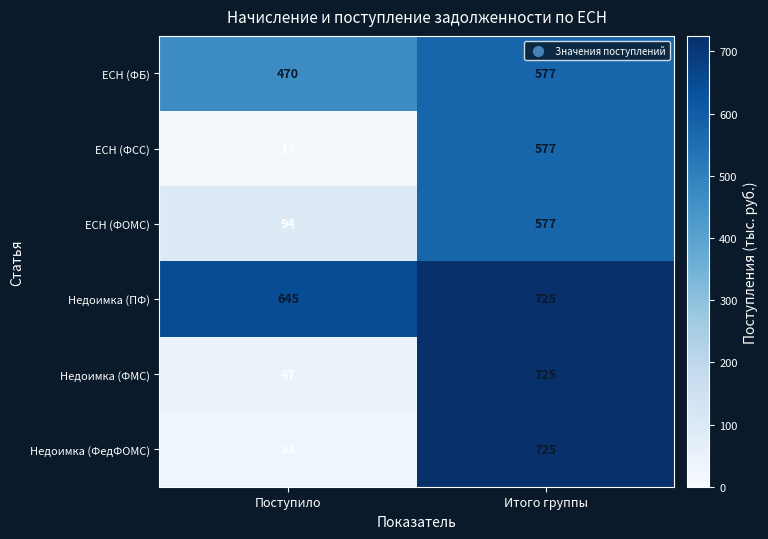

Which series changed the most between Поступило and Итого группы?

Недоимка (ФедФОМС)